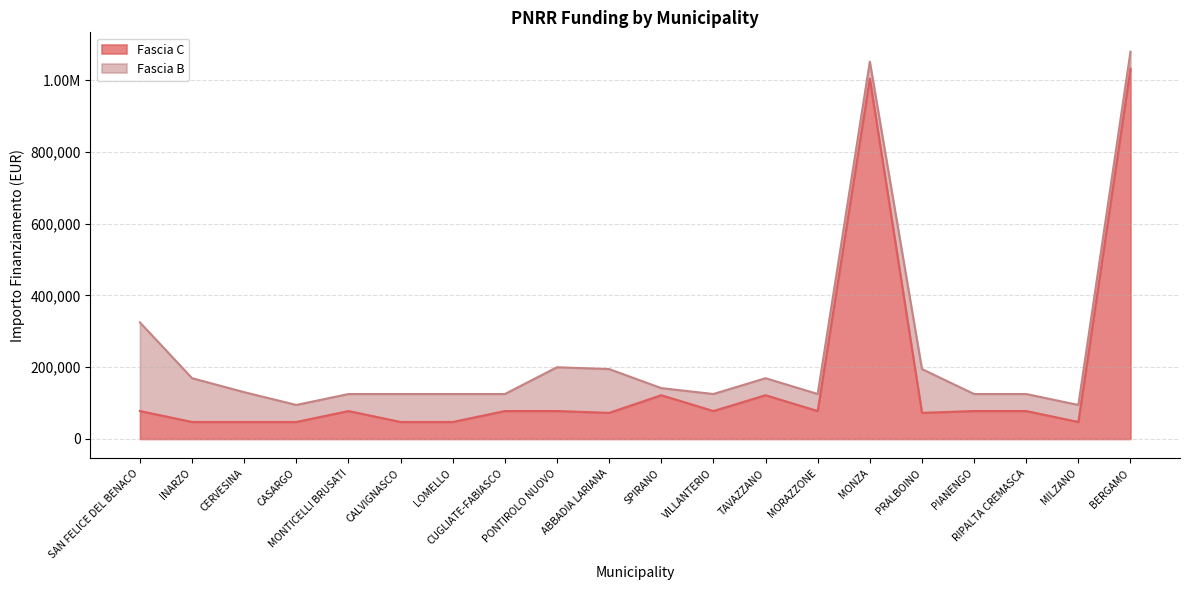

What is the label of the 19th point from the left?

MILZANO